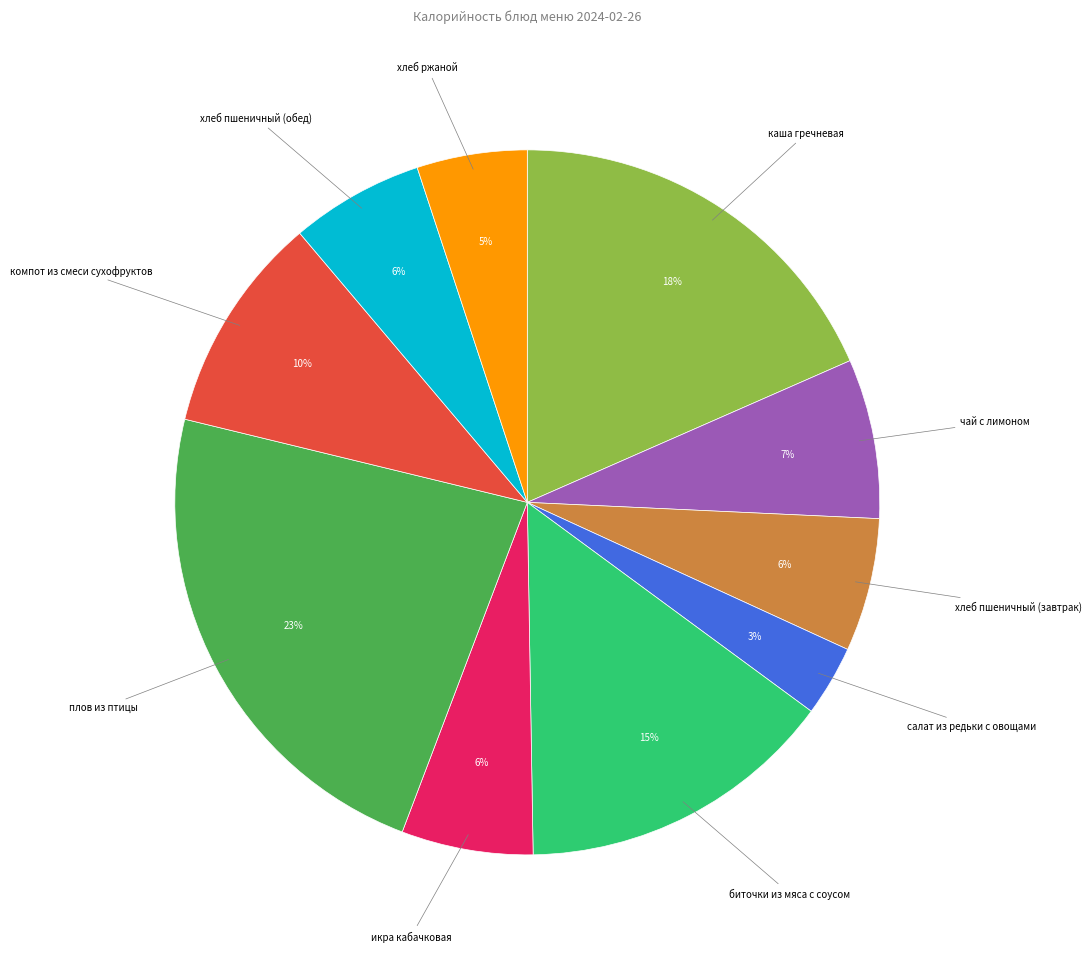

Is the sum of хлеб пшеничный (завтрак) and хлеб ржаной greater than half?

No